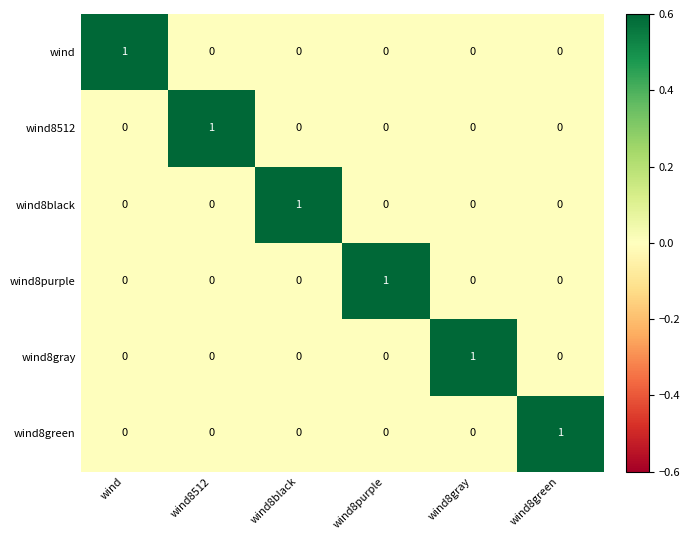

At how many categories does at least one series exceed 0?

6